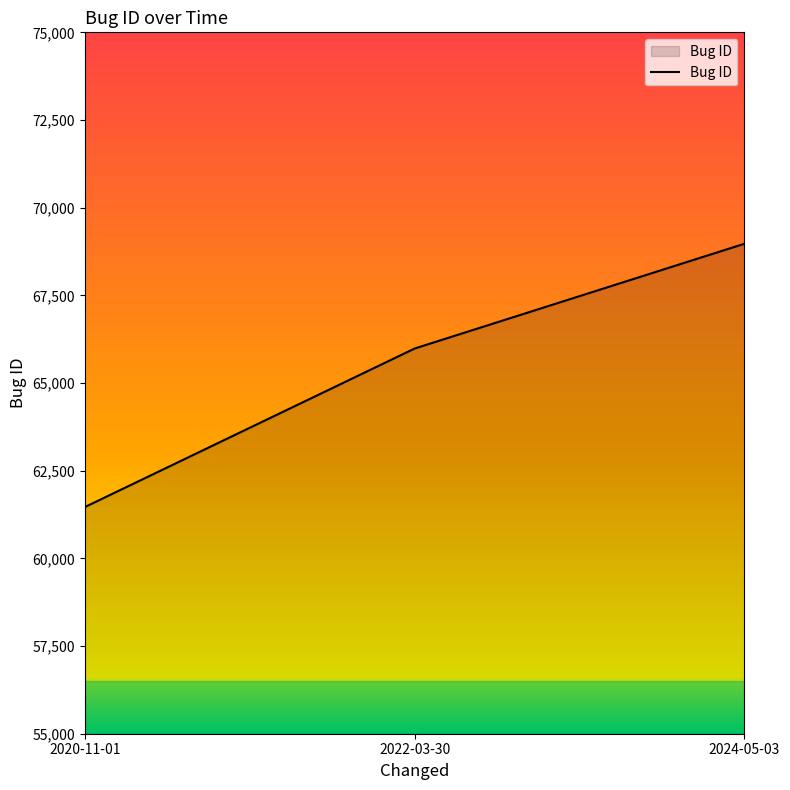

Read the value at 2024-05-03, to the nearest 100.

69000